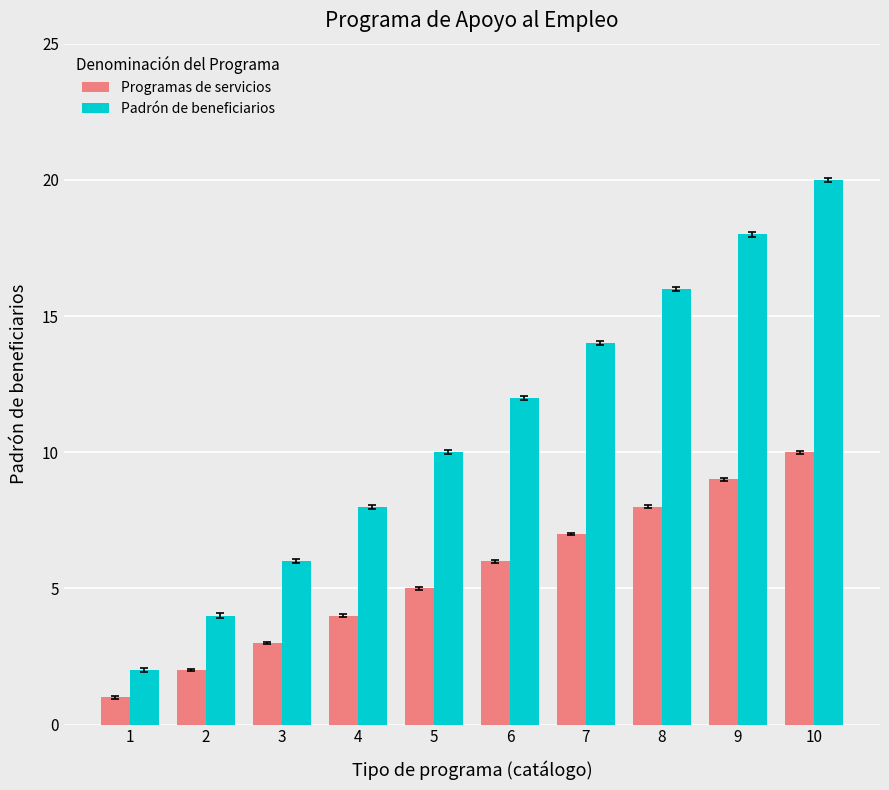

What is the difference between the Programas de servicios values at 10 and 3?

7